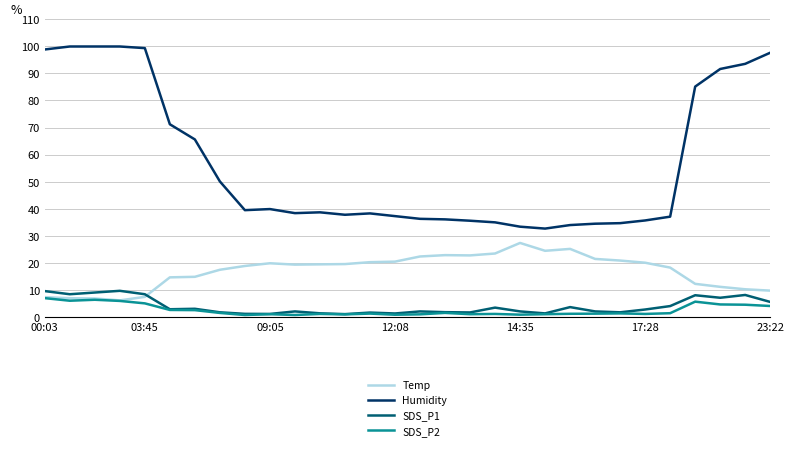

Which series has the widest spread of values?

Humidity